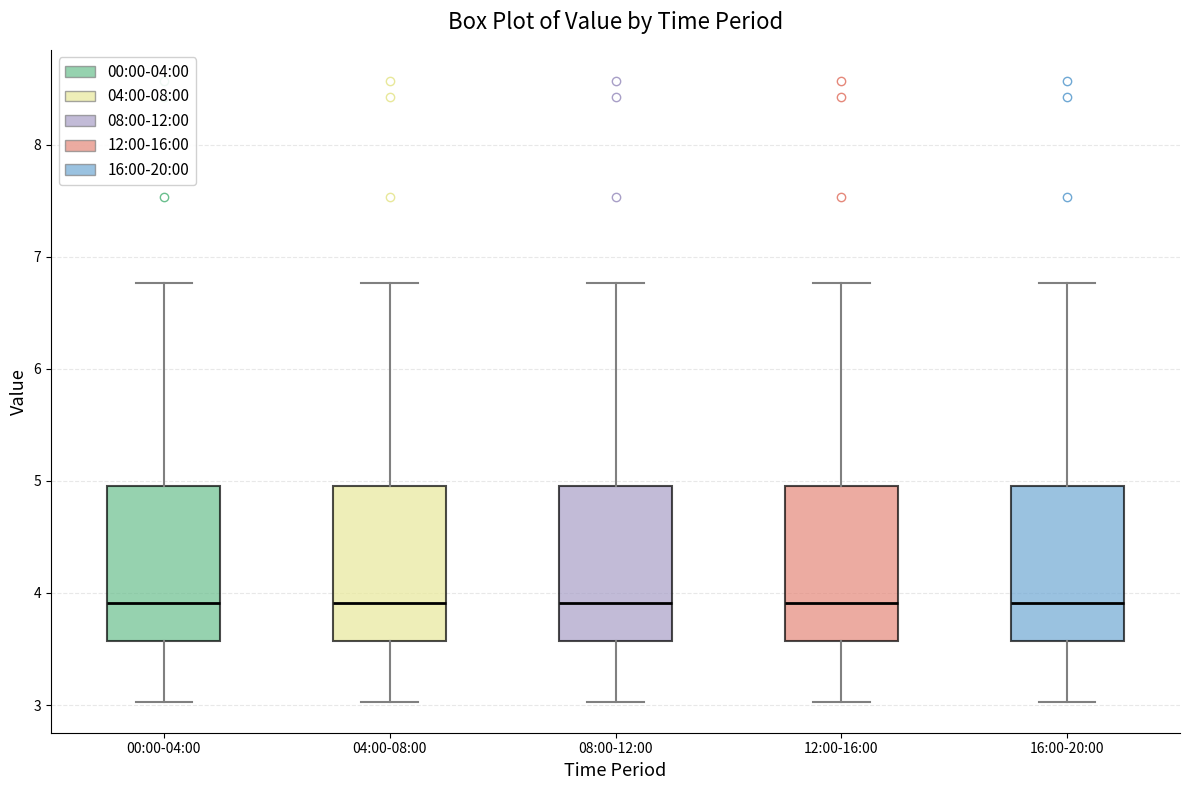

Reading left to right, read every box against the y-axis: the position of its median line, the range the box covers, and the ends of its whiskers. The values are not printed on the chart, so give them approximately, as read against the axis.

00:00-04:00: median 3.9, box 3.6 to 5.0, whiskers 3.0 to 6.8
04:00-08:00: median 3.9, box 3.6 to 5.0, whiskers 3.0 to 6.8
08:00-12:00: median 3.9, box 3.6 to 5.0, whiskers 3.0 to 6.8
12:00-16:00: median 3.9, box 3.6 to 5.0, whiskers 3.0 to 6.8
16:00-20:00: median 3.9, box 3.6 to 5.0, whiskers 3.0 to 6.8